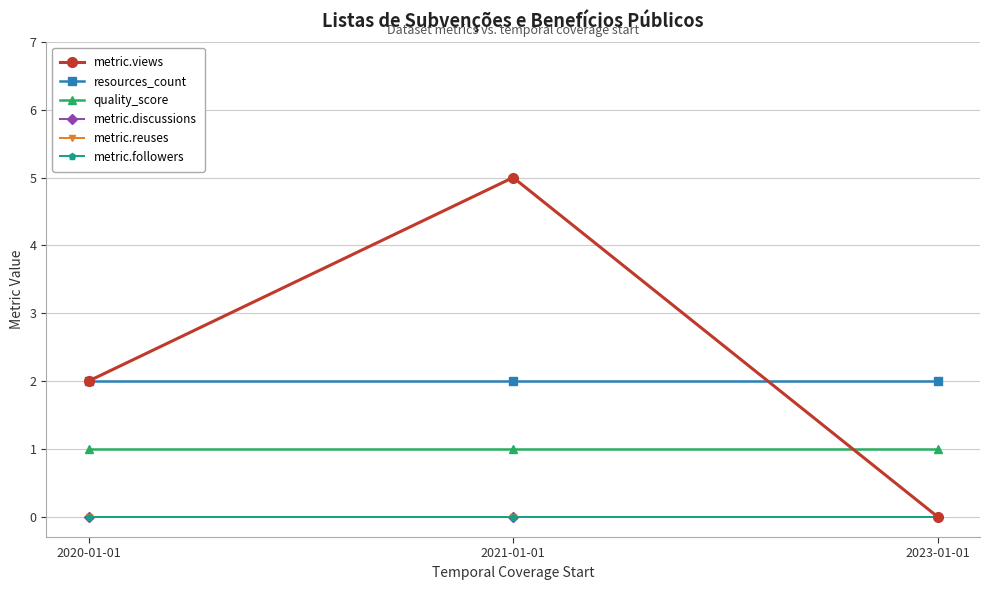

Which series changed the most between 2020-01-01 and 2023-01-01?

metric.views